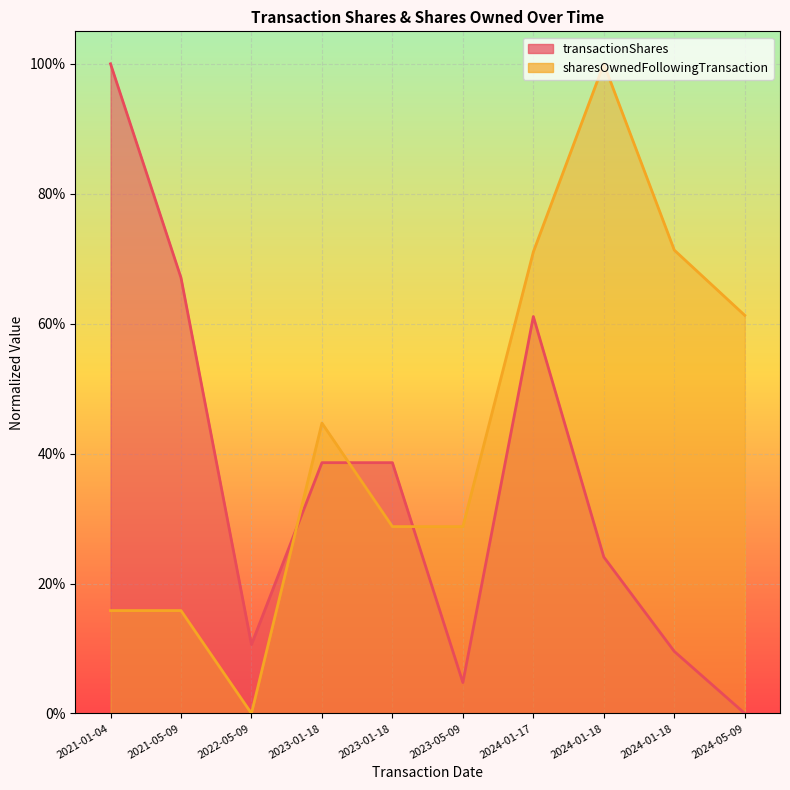

True or false: transactionShares and sharesOwnedFollowingTransaction cross at least once.

True